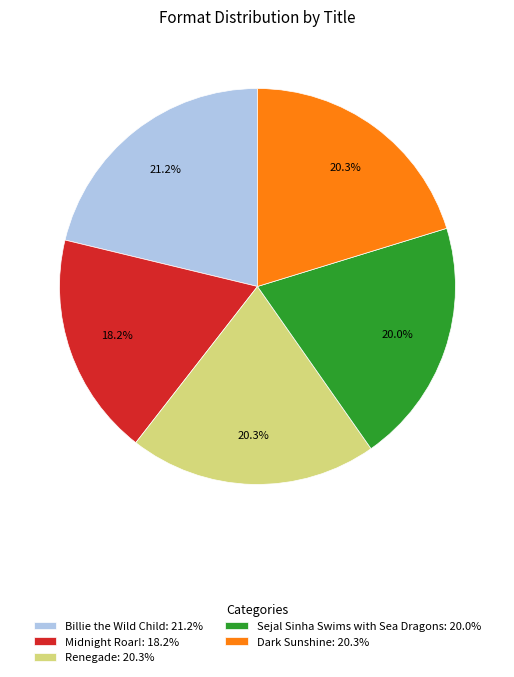

Is it true that Billie the Wild Child is 12% of the pie?

False